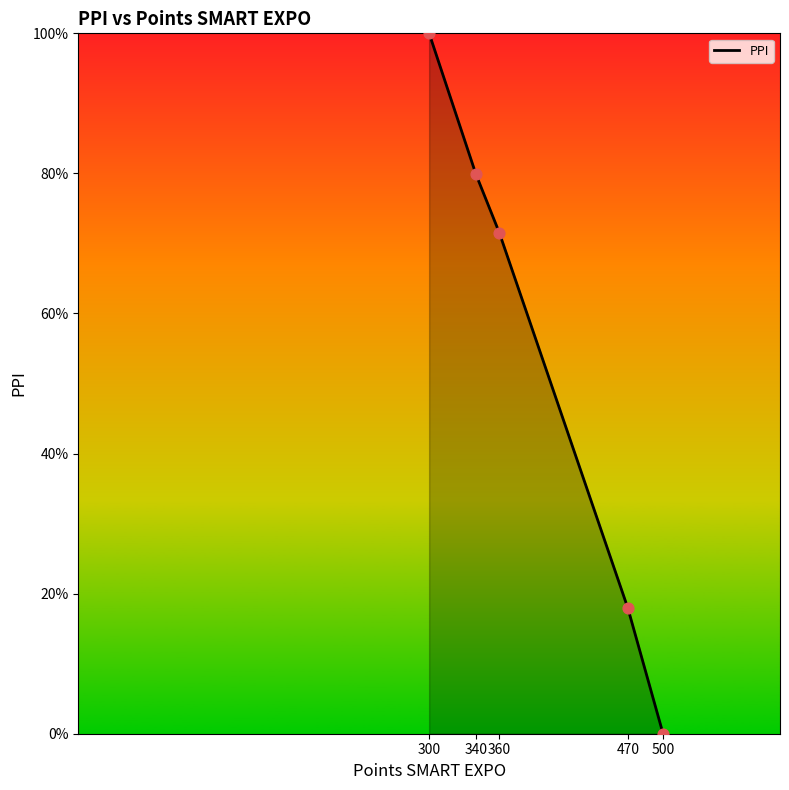

What is the change in value from 340 to 360?

-8.3